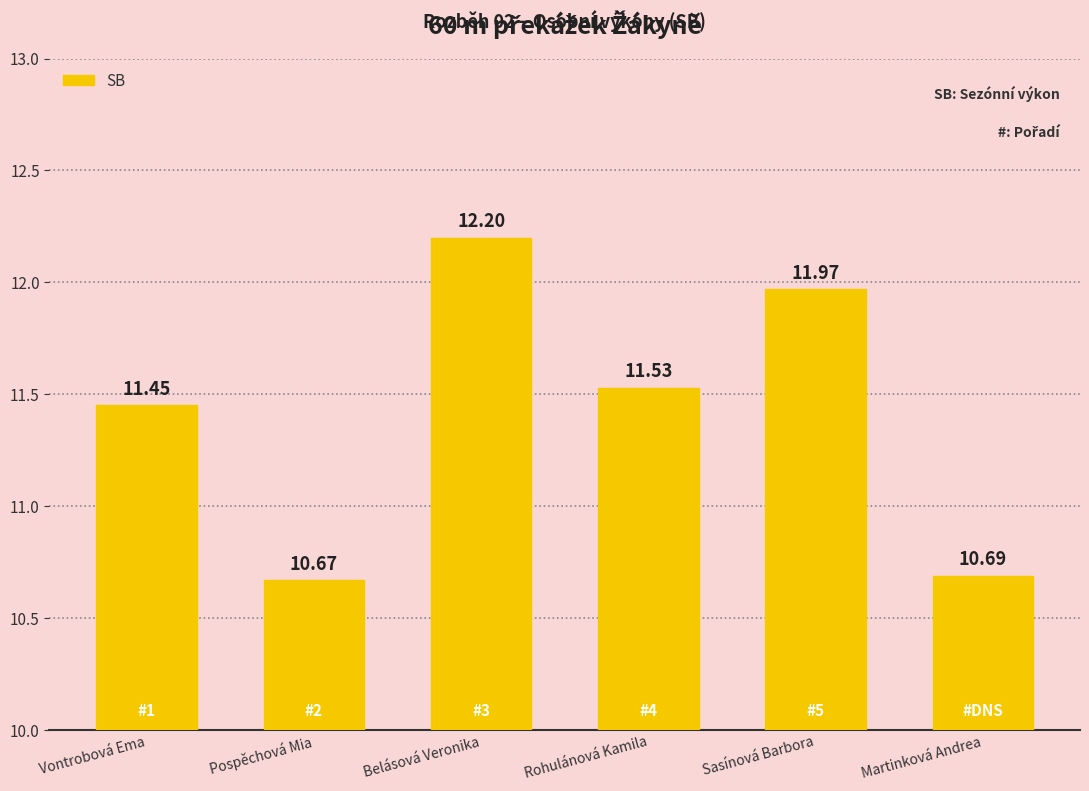

Rank the categories by value from highest to lowest.

Belásová Veronika, Sasínová Barbora, Rohulánová Kamila, Vontrobová Ema, Martinková Andrea, Pospěchová Mia